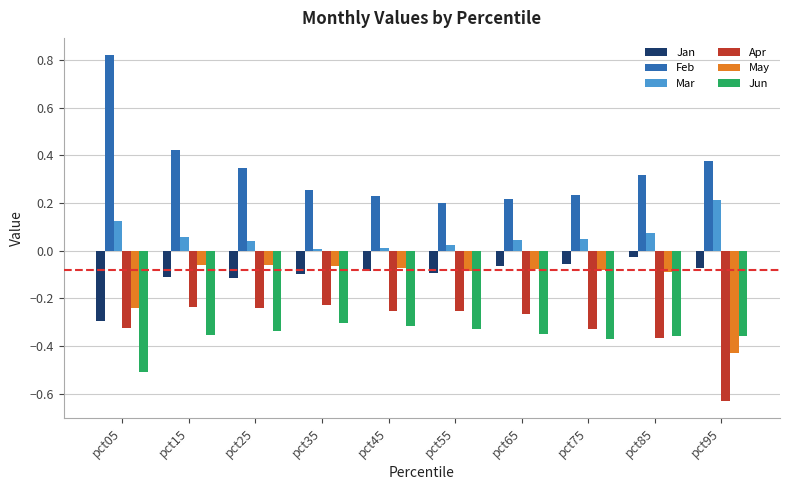

Which series has the largest range (max minus min)?

Feb